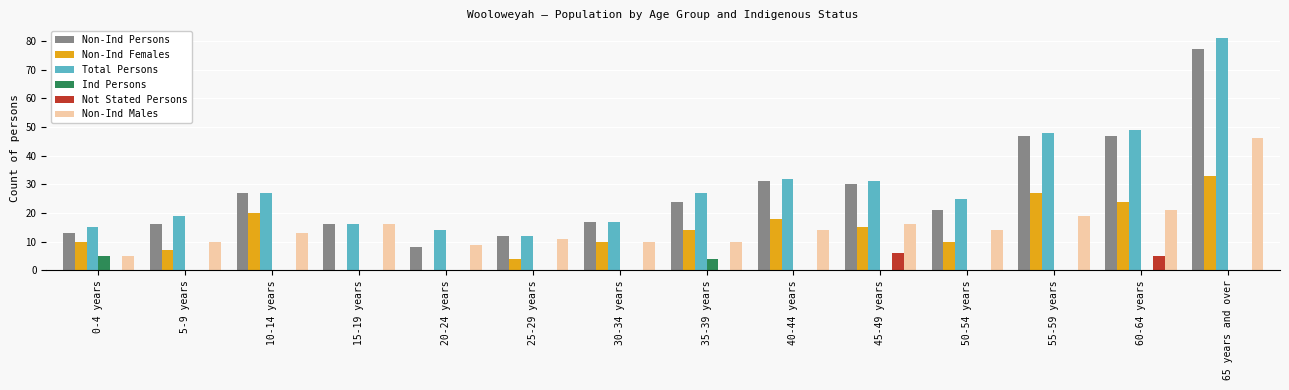

Which category has the highest value across all series?

65 years and over